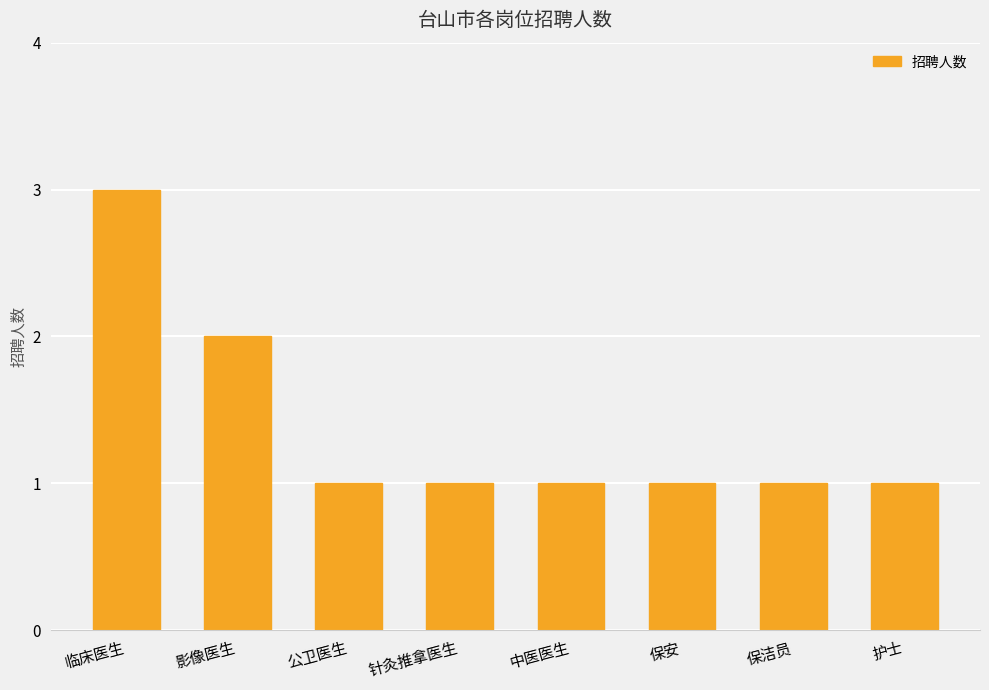

How many bars are there in total?

8